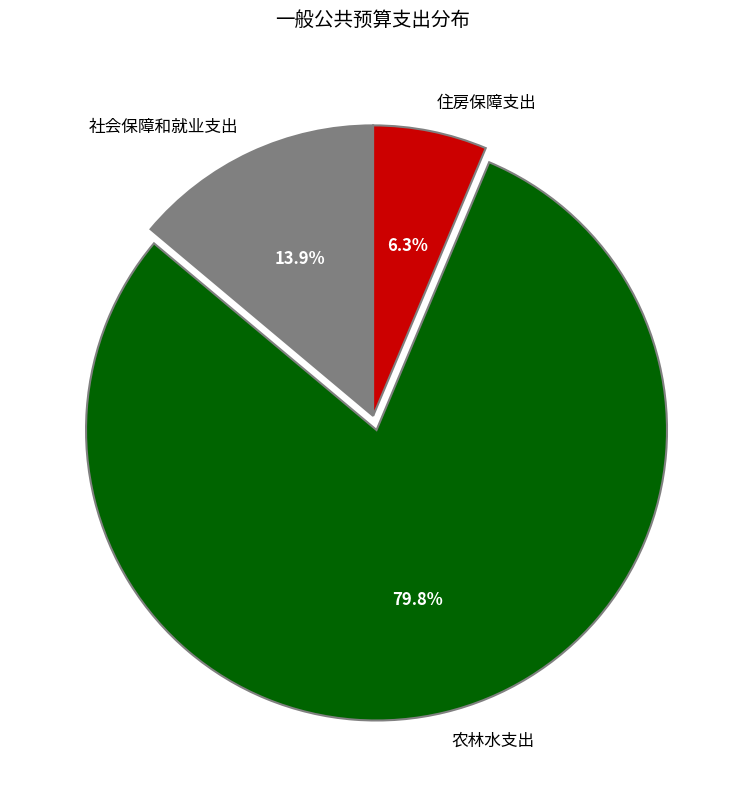

Is it true that 社会保障和就业支出 is 4% of the pie?

False